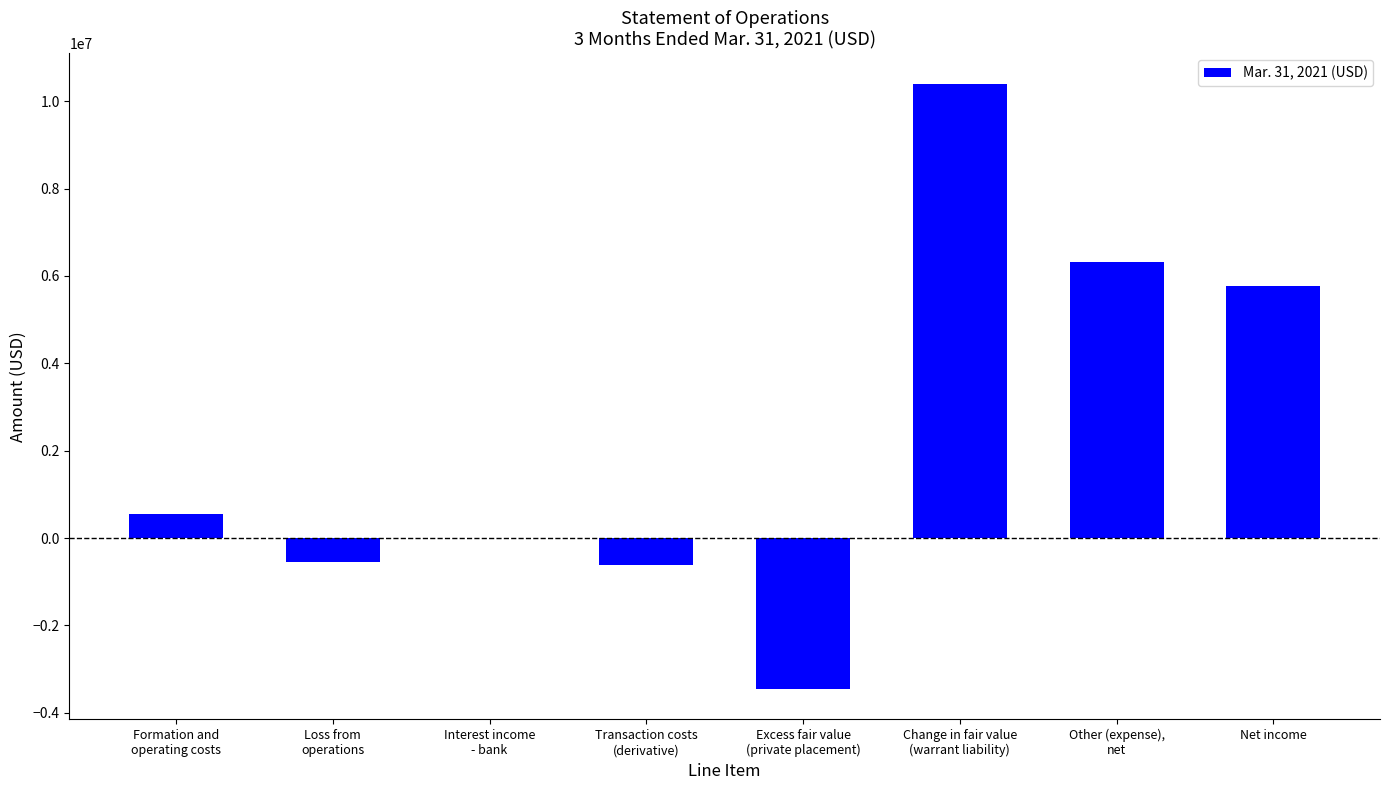

At which category does the chart reach its peak across all series?

Change in fair value
(warrant liability)